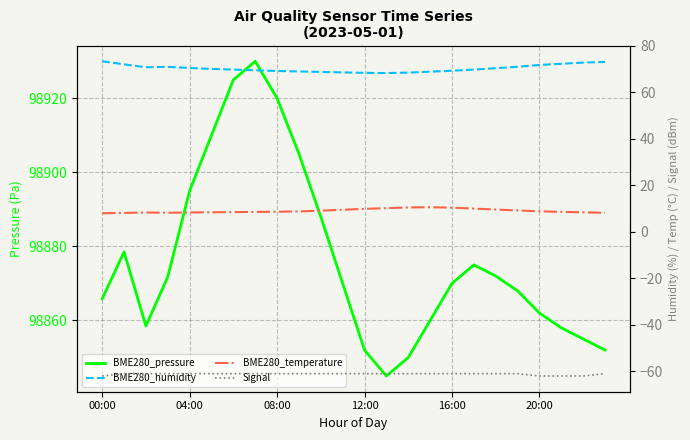

Which series has the largest total across all categories?

BME280_pressure